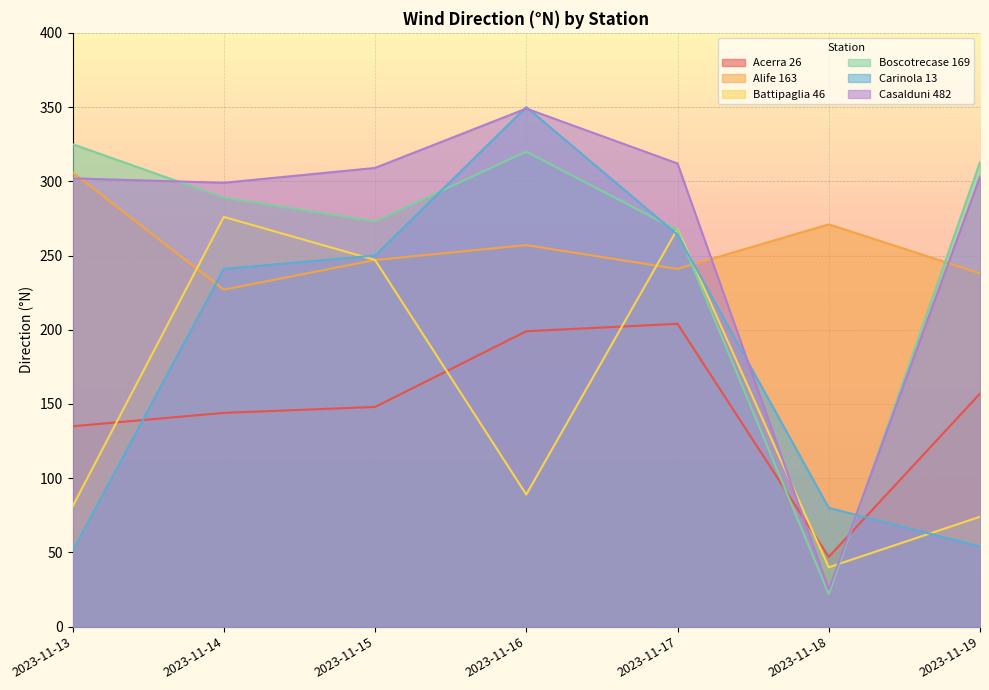

What is the sum of all Alife 163 values?

1787